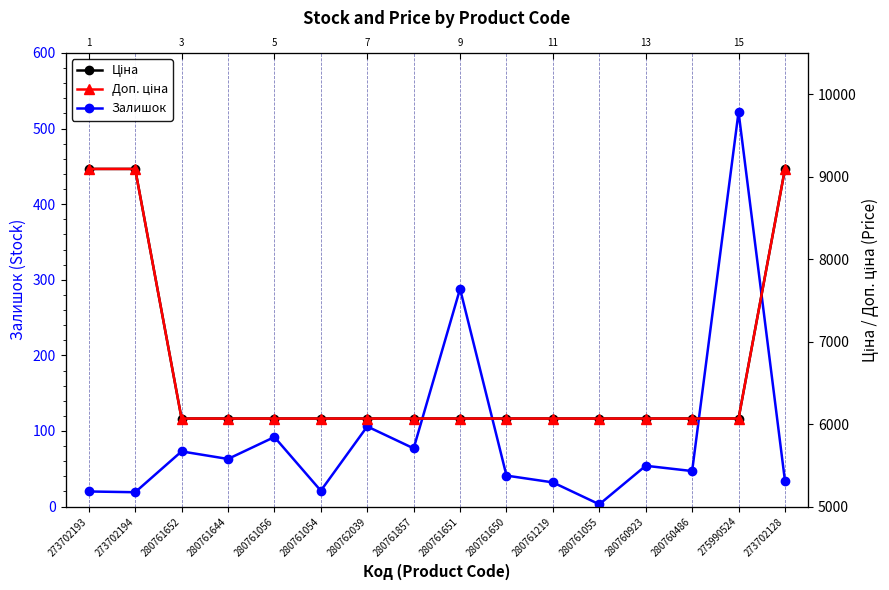

What is the label of the 8th point from the left?

280761857